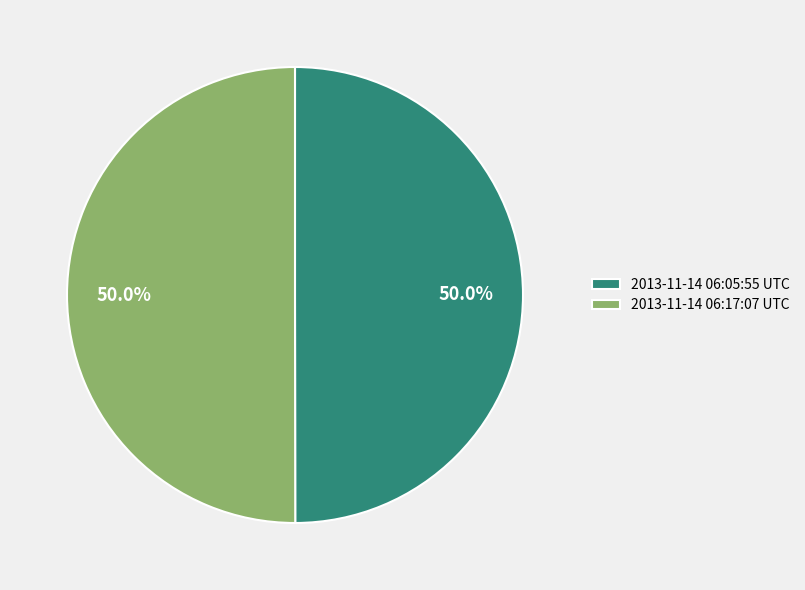

What is the ratio of the value at 2013-11-14 06:05:55 UTC to the value at 2013-11-14 06:17:07 UTC?

1.0